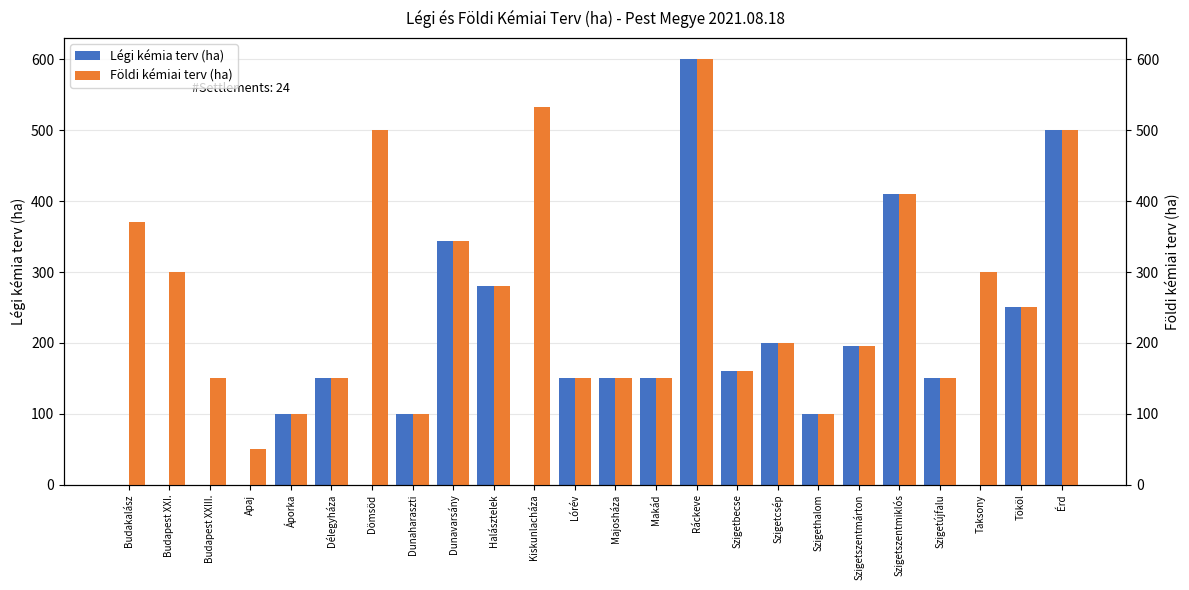

Reading right to left, list all the values displayed in this chart.

Légi kémia terv (ha): 500	250	0	150	410	195	100	200	160	600	150	150	150	0	280	344	100	0	150	100	0	0	0	0
Földi kémiai terv (ha): 500	250	300	150	410	195	100	200	160	600	150	150	150	532	280	344	100	500	150	100	50	150	300	370